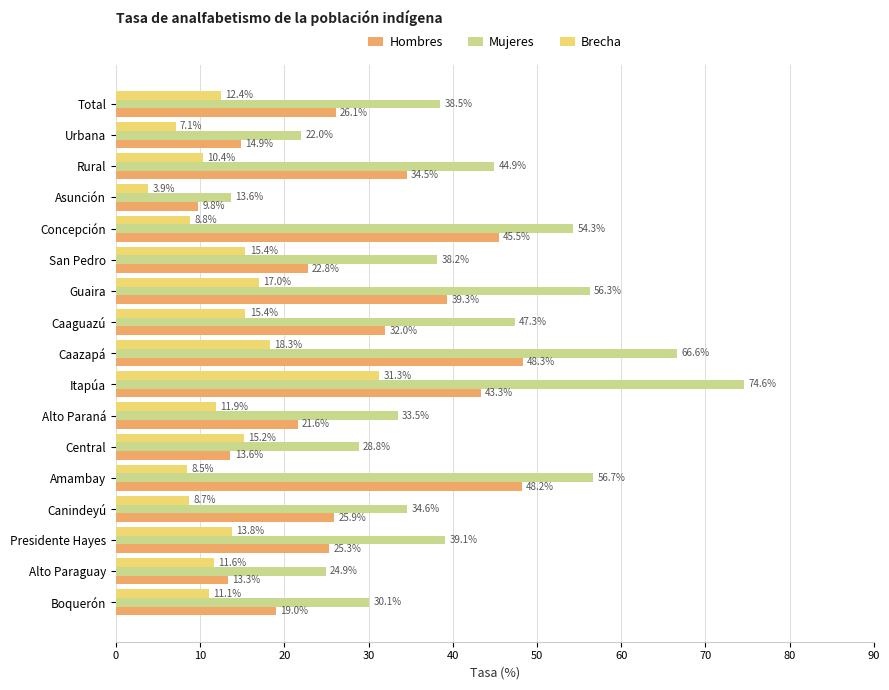

What are all the series names shown in the legend?

Hombres, Mujeres, Brecha